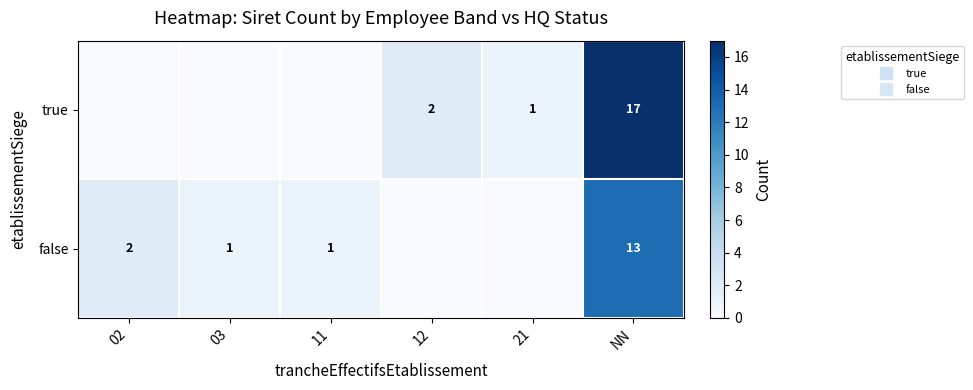

At which label is row_0 closest to 8?

12